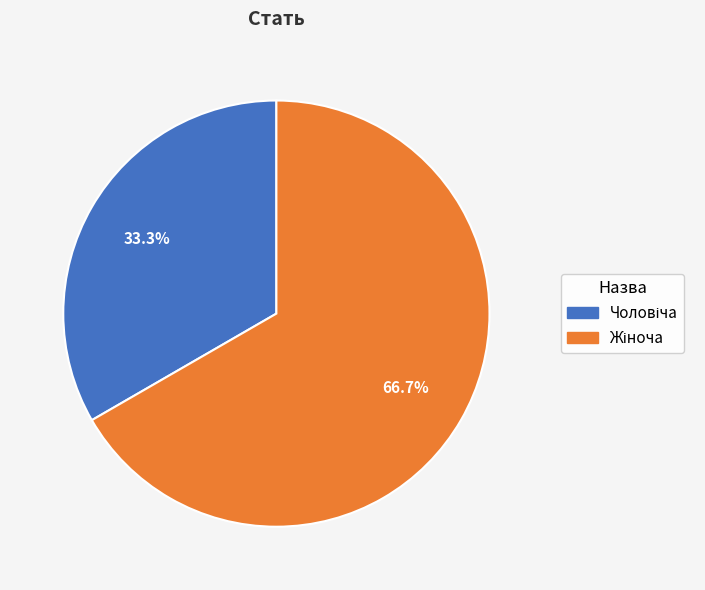

Does any single category account for the majority?

Yes